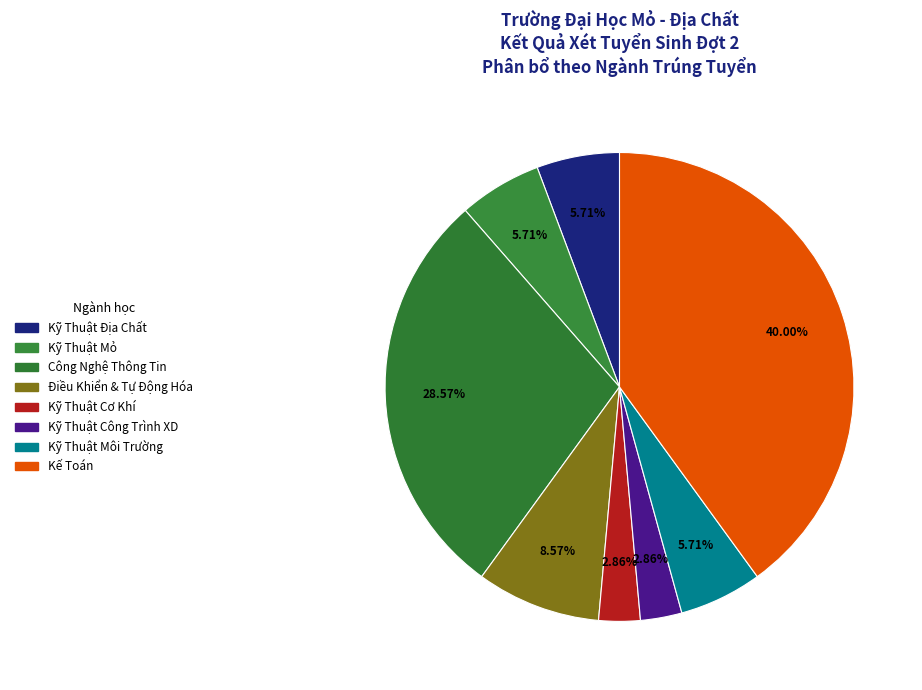

Count the number of slices in the pie.

8